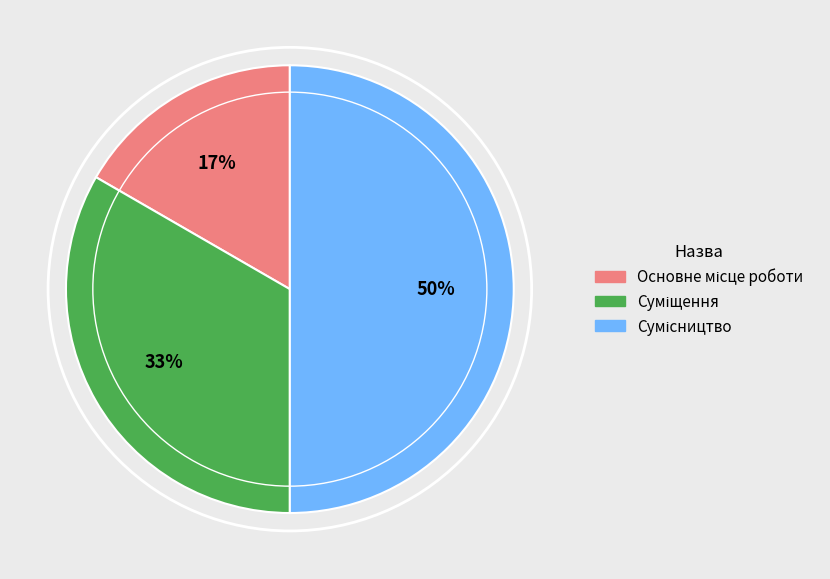

To the nearest percent, what is the average slice percentage?

33%